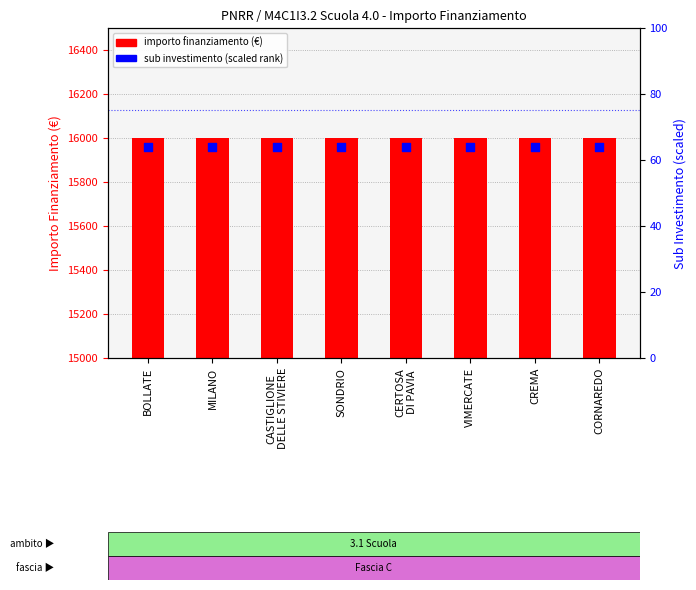

Which series contains the lowest Y value?

investimento (sub)